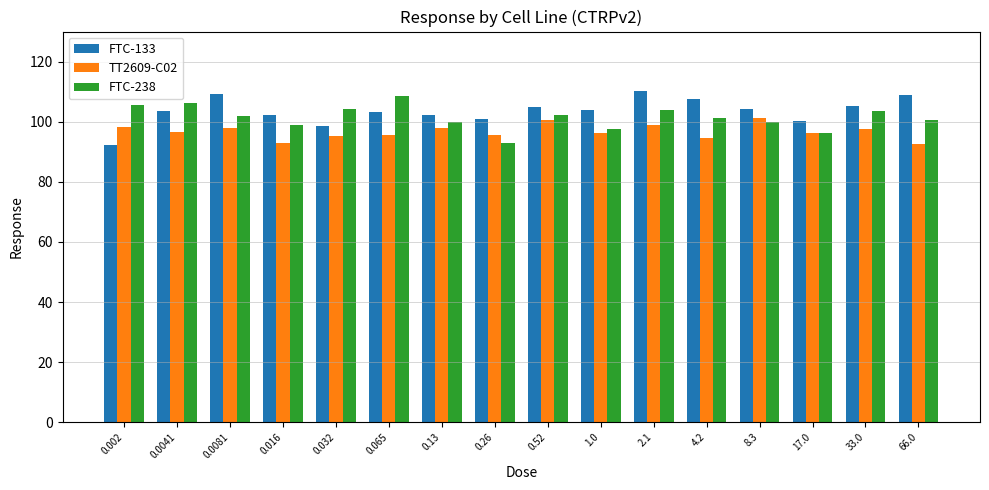

How many distinct data groups are displayed?

3